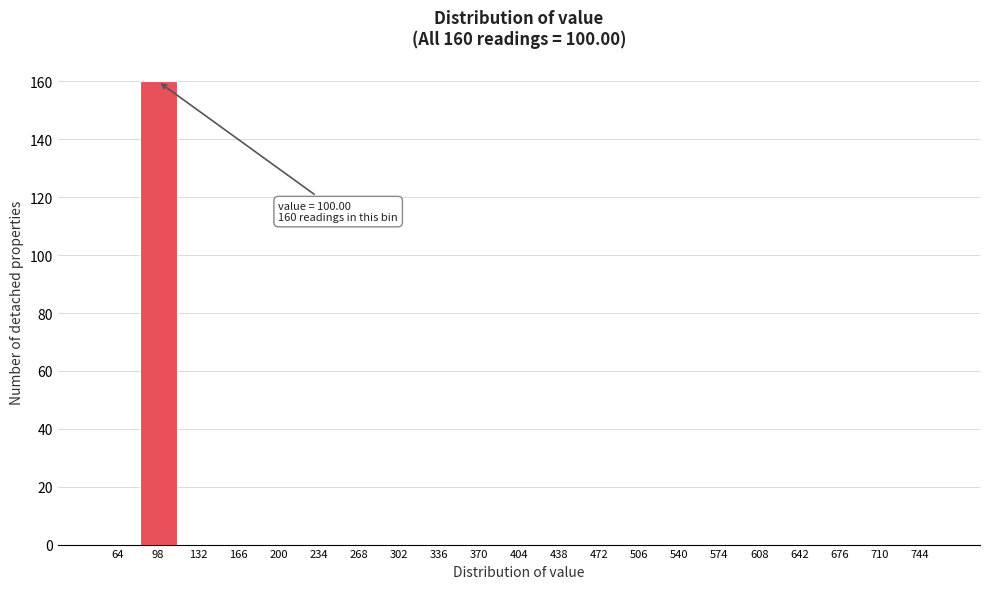

Reading left to right, transcribe all the data shown in this chart.

64=0	98=160	132=0	166=0	200=0	234=0	268=0	302=0	336=0	370=0	404=0	438=0	472=0	506=0	540=0	574=0	608=0	642=0	676=0	710=0	744=0